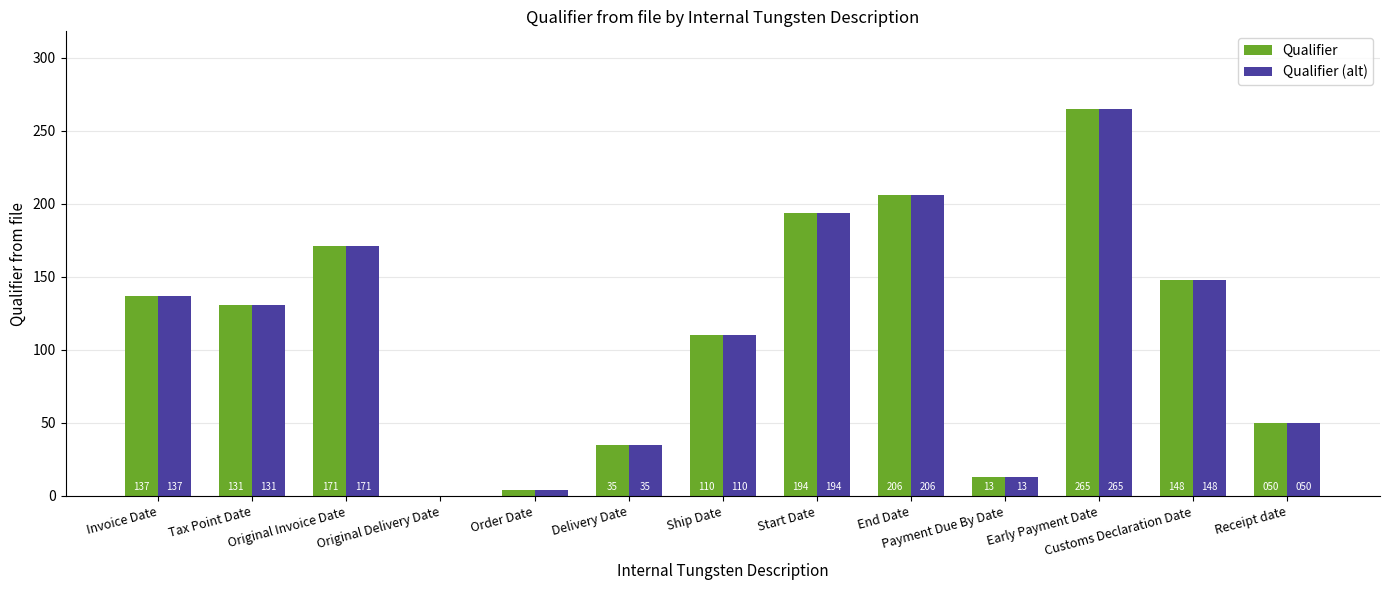

At which label is Qualifier closest to 132?

Tax Point Date